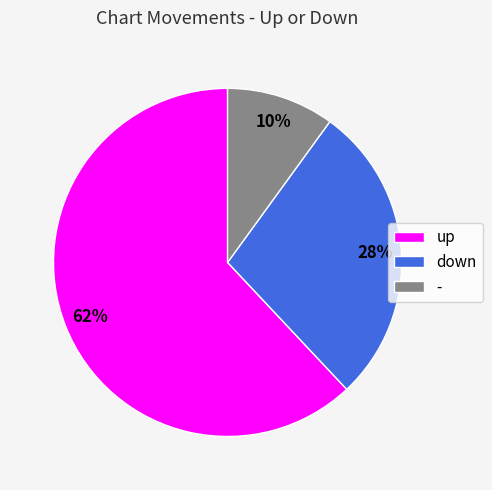

What is the smallest slice in the pie chart?

-